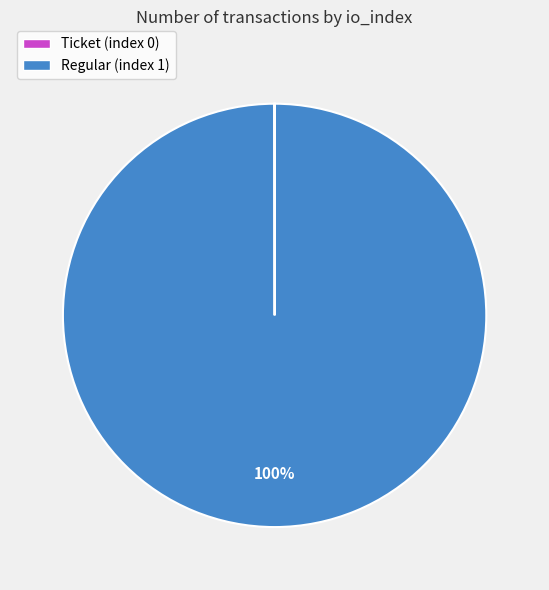

To the nearest percent, what is the difference between the largest and smallest slice percentages?

100%